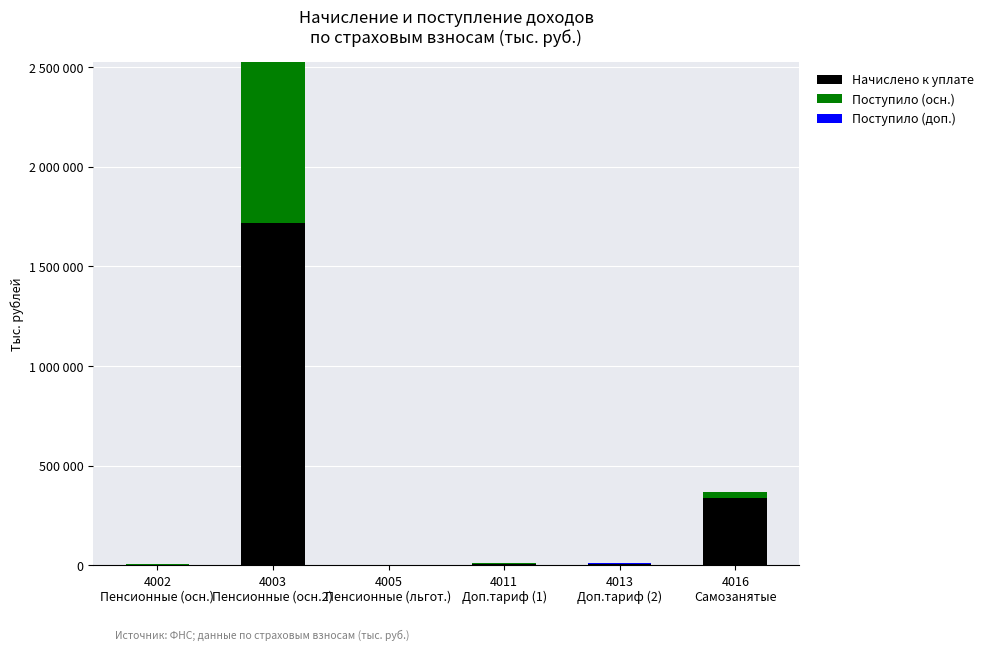

Does the chart contain stacked bars?

Yes